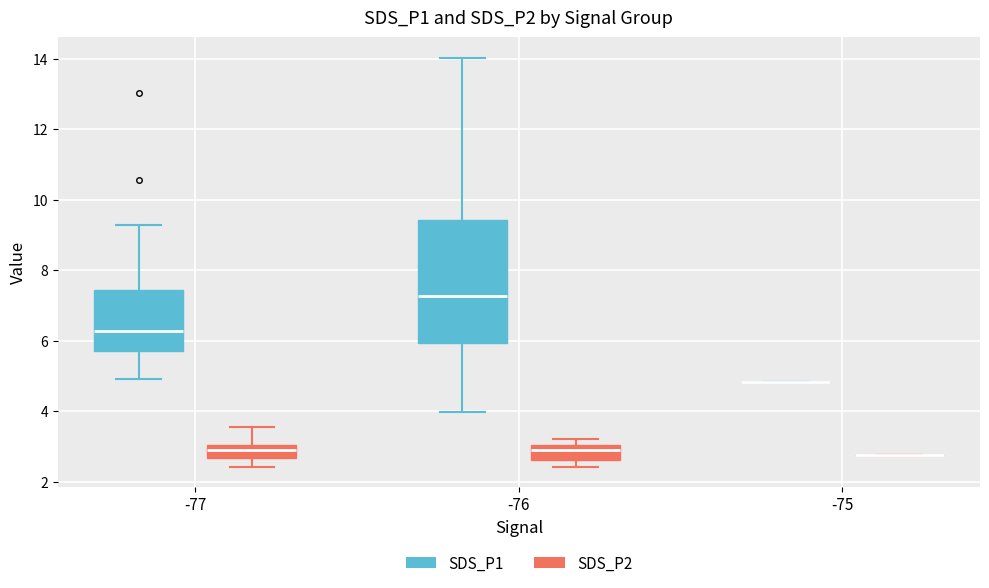

Reading left to right, transcribe this box plot: for each box, give where its median line is, the range the box spans, and where its two whiskers end, as read against the y-axis. The values are not printed on the chart, so give them approximately, as read against the axis.

-77 (SDS_P1): median 6.2, box 5.8 to 7.4, whiskers 5.0 to 9.2
-77 (SDS_P2): median 3.0 (inside the box), box 2.6 to 3.0, whiskers 2.4 to 3.6
-76 (SDS_P1): median 7.2, box 6.0 to 9.4, whiskers 4.0 to 14.0
-76 (SDS_P2): median 2.8, box 2.6 to 3.0, whiskers 2.4 to 3.2
-75 (SDS_P1): box collapsed to a line at 4.8, whiskers 4.8 to 4.8
-75 (SDS_P2): box collapsed to a line at 2.8, whiskers 2.8 to 2.8